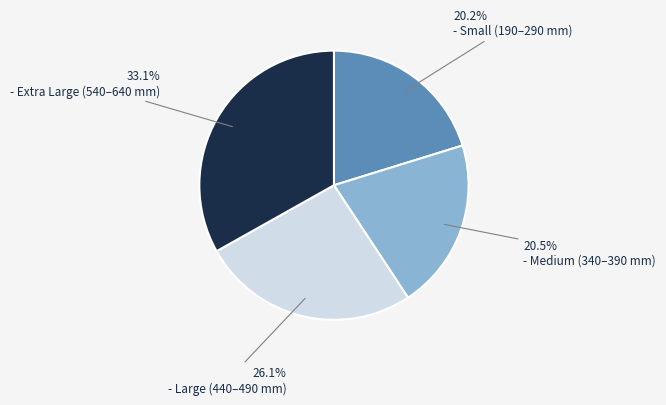

Is there a majority slice in this chart?

No